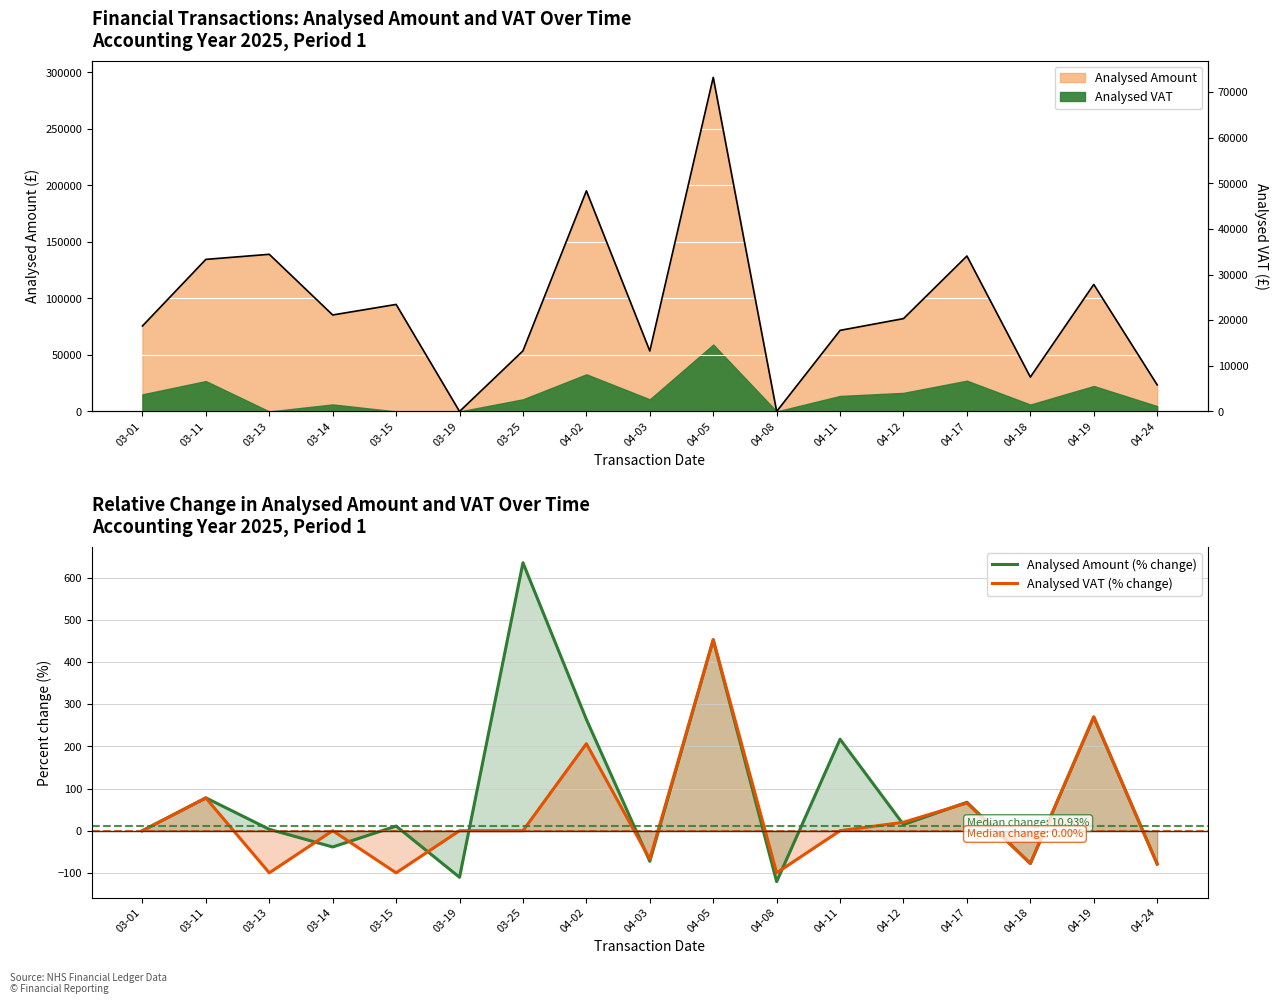

Which has a higher value, 04-18 or 04-12?

04-12